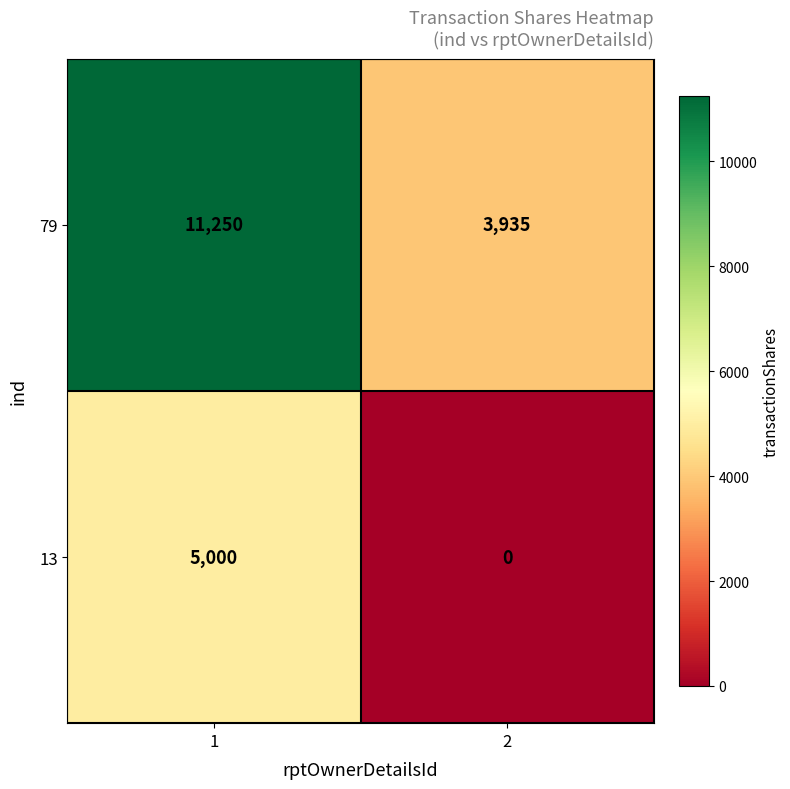

Is the value of 13 at 2 greater than the value of 79 at 2?

No